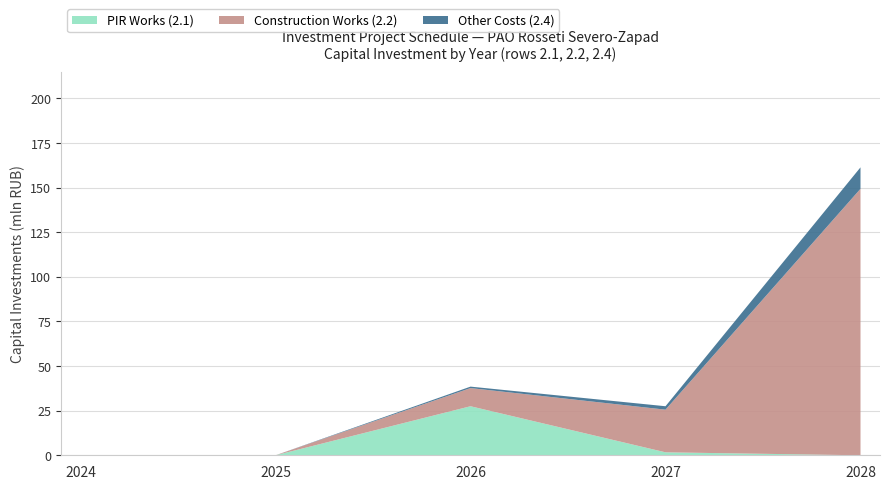

True or false: PIR Works (2.1) has a value of -8.9 at 2028.

False